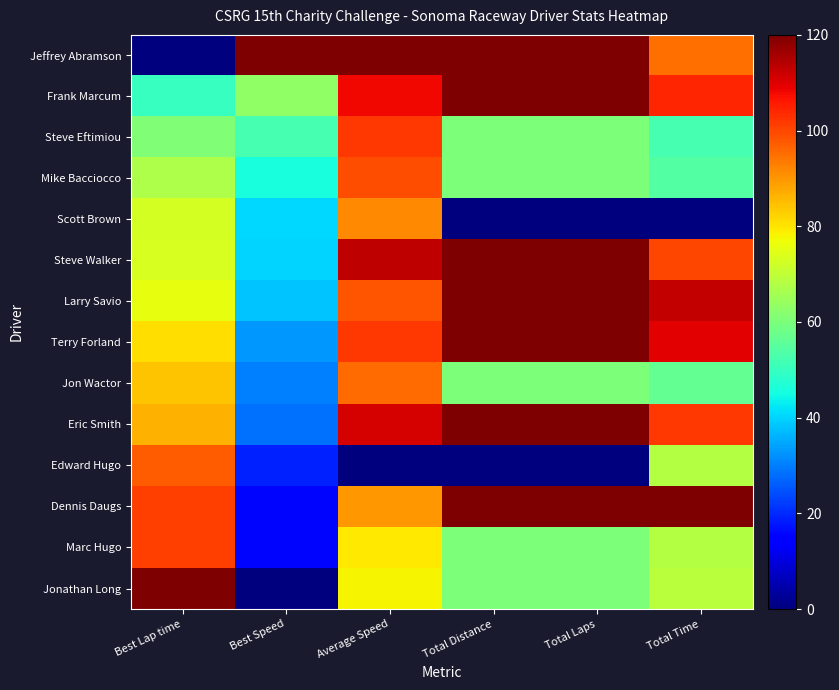

What is the spread (max minus min) of values at Total Distance?

120.0